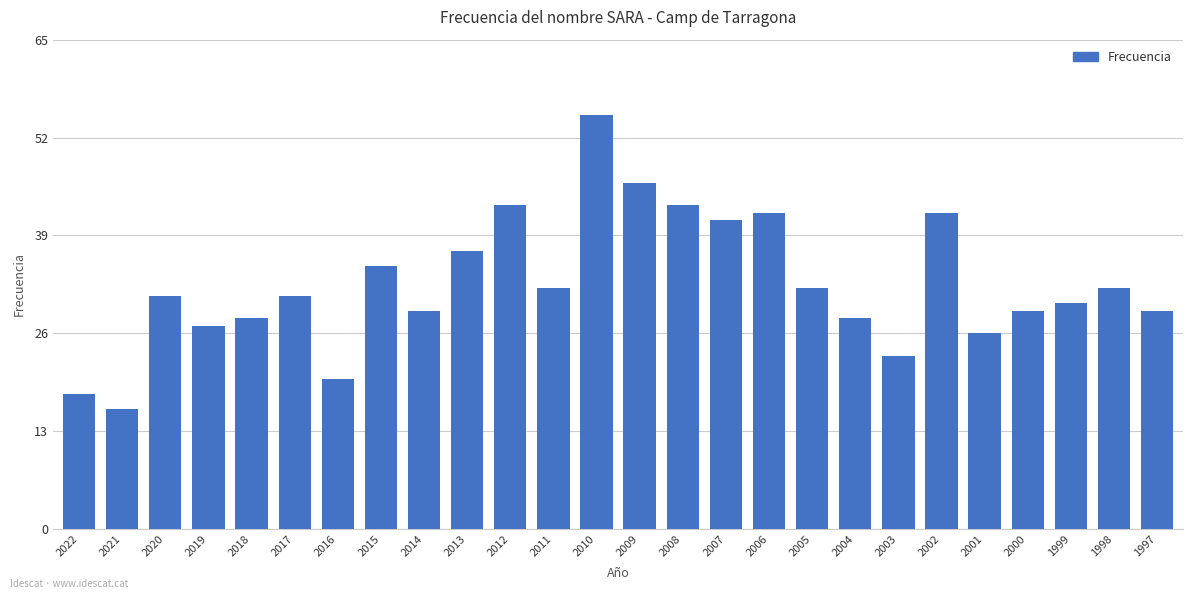

Reading left to right, list all the values displayed in this chart.

2022=18	2021=16	2020=31	2019=27	2018=28	2017=31	2016=20	2015=35	2014=29	2013=37	2012=43	2011=32	2010=55	2009=46	2008=43	2007=41	2006=42	2005=32	2004=28	2003=23	2002=42	2001=26	2000=29	1999=30	1998=32	1997=29